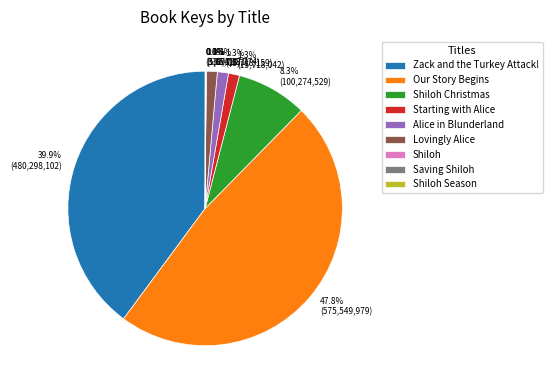

What percentage is the Zack and the Turkey Attack! slice, to the nearest percent?

40%